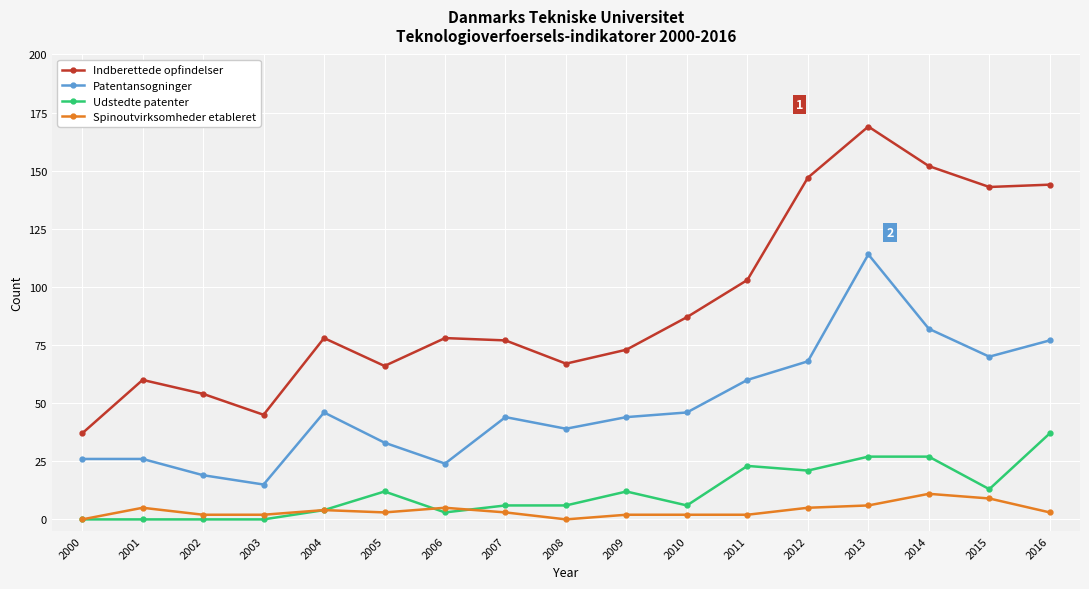

At how many categories does at least one series exceed 57?

14